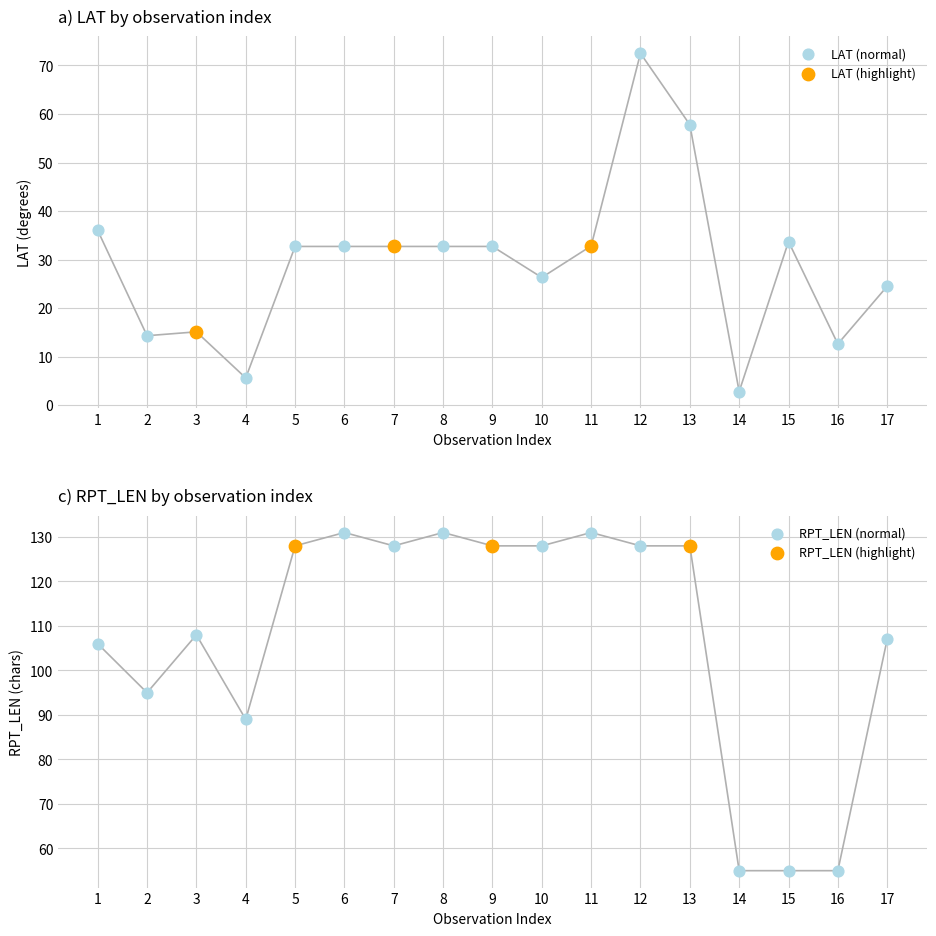

What is the total value across all series at 12?

200.5